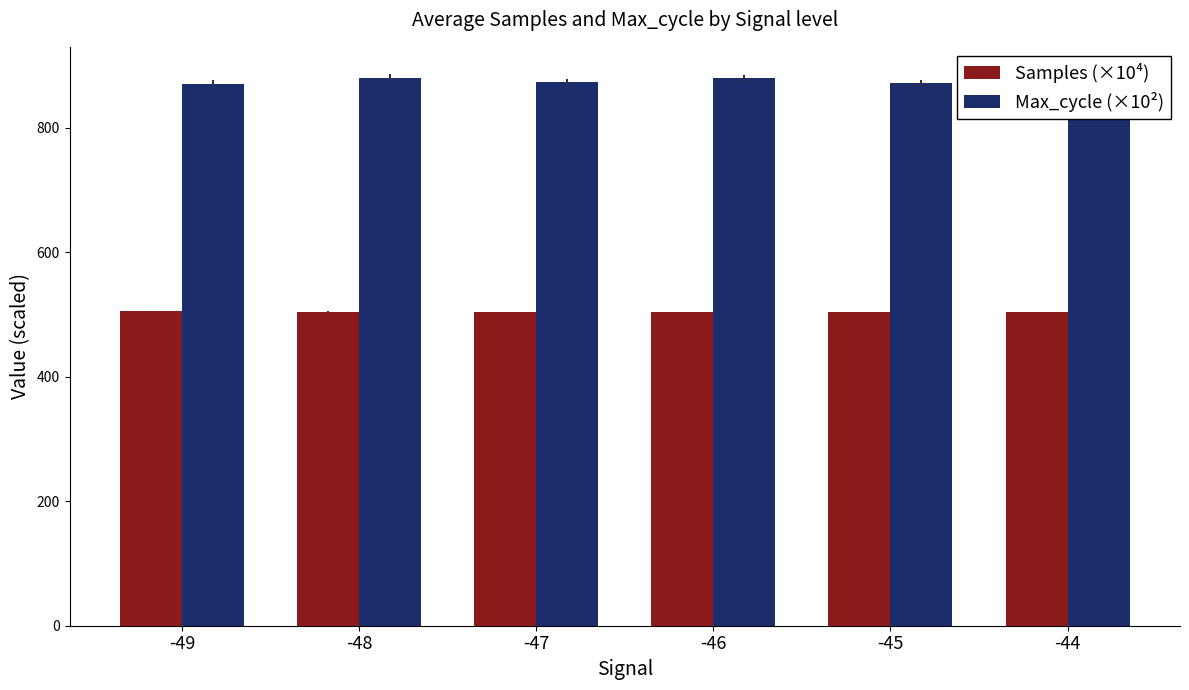

What is the difference between the Samples (×10⁴) values at -49 and -44?

0.5